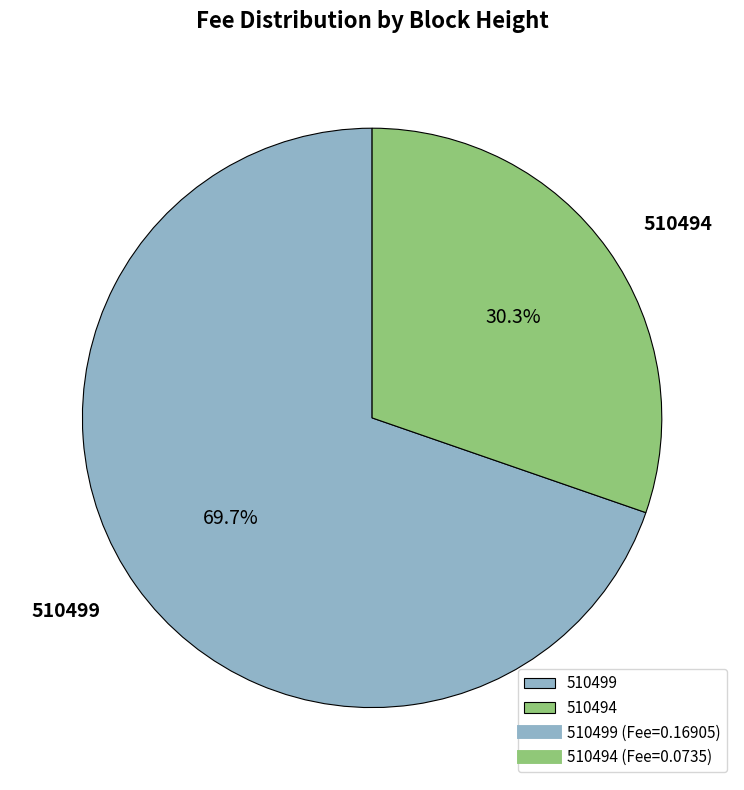

True or false: 510499 accounts for 70% of the total.

True